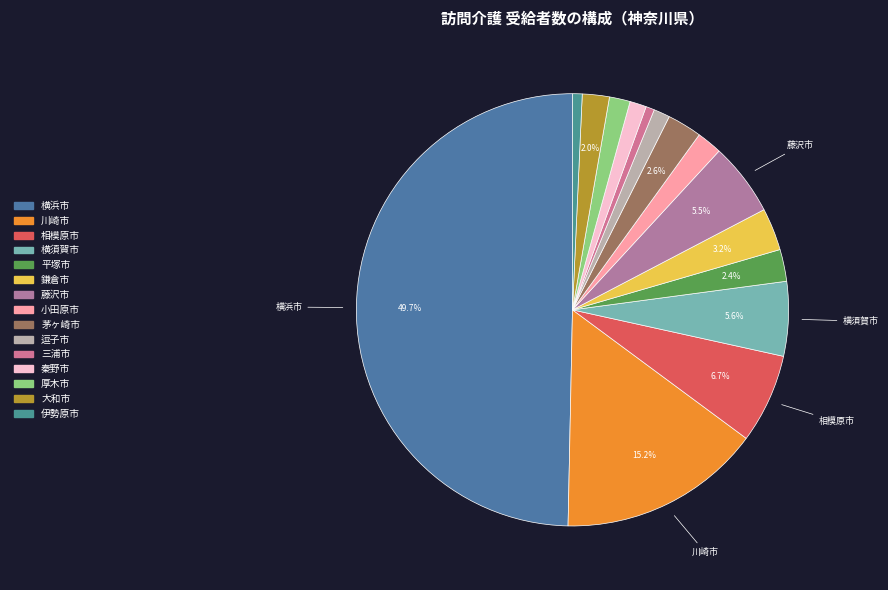

The 伊勢原市 slice represents 14% of the pie. True or false?

False